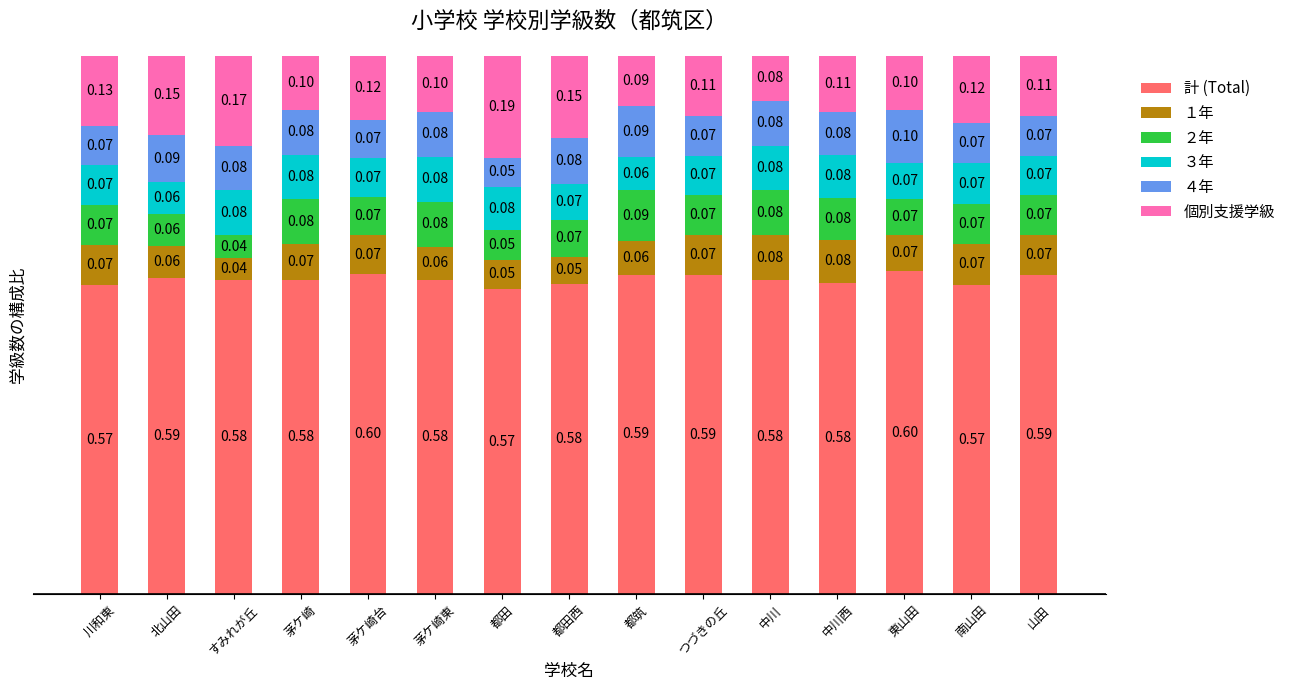

What is the sum of the 計 (Total) values at 東山田 and 山田?

1.2